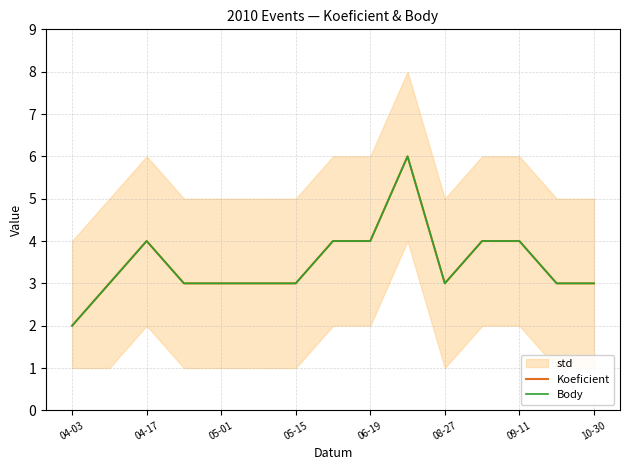

What is the highest value of the Body series?

6